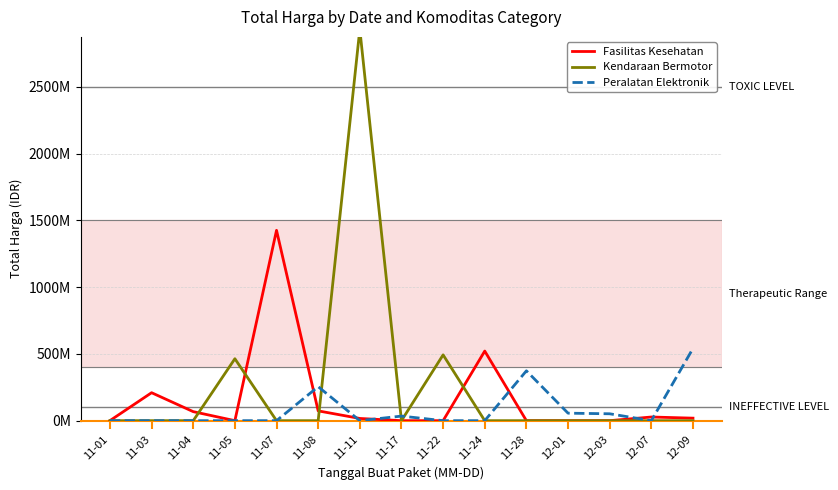

Between 11-04 and 11-07, which series saw the biggest shift?

Fasilitas Kesehatan